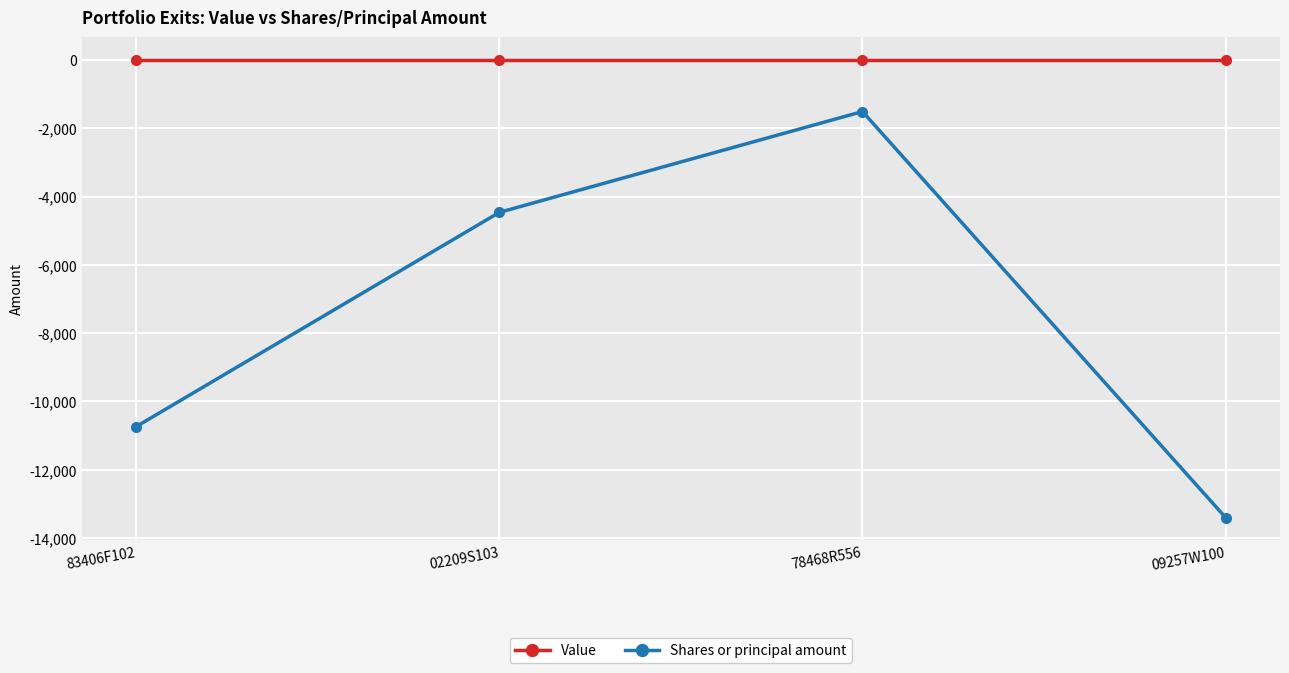

How many values in the Shares or principal amount series are below -4460?

2